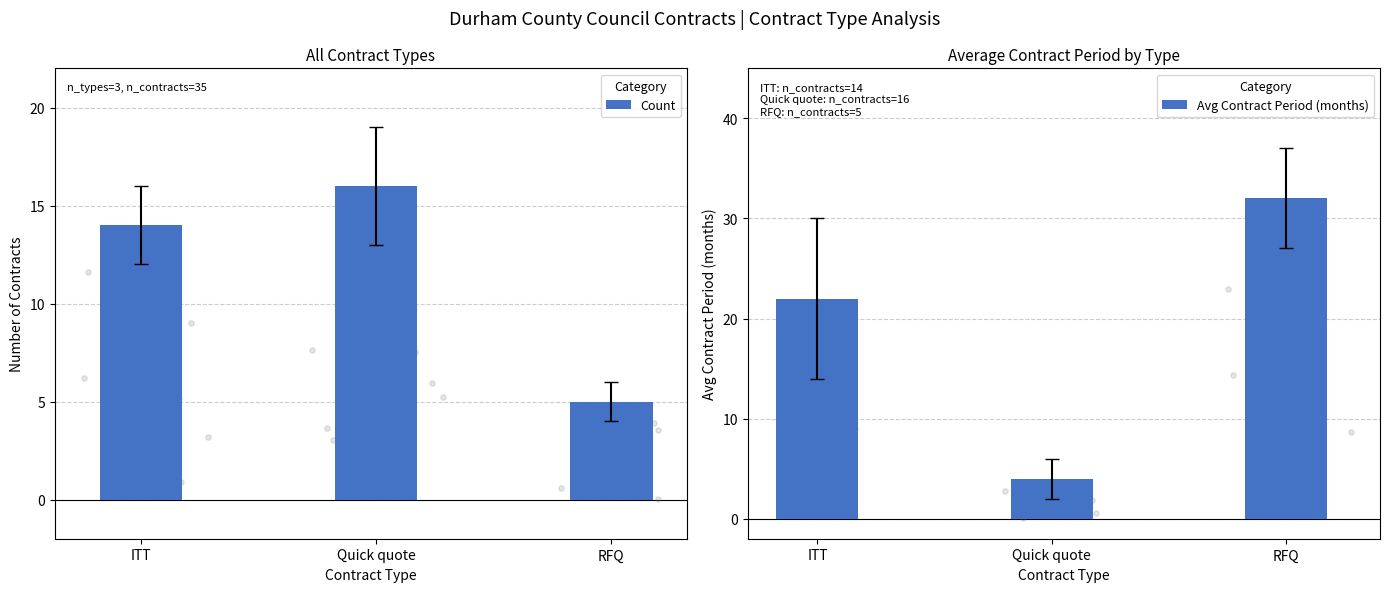

What is the total value across all series at RFQ?

37